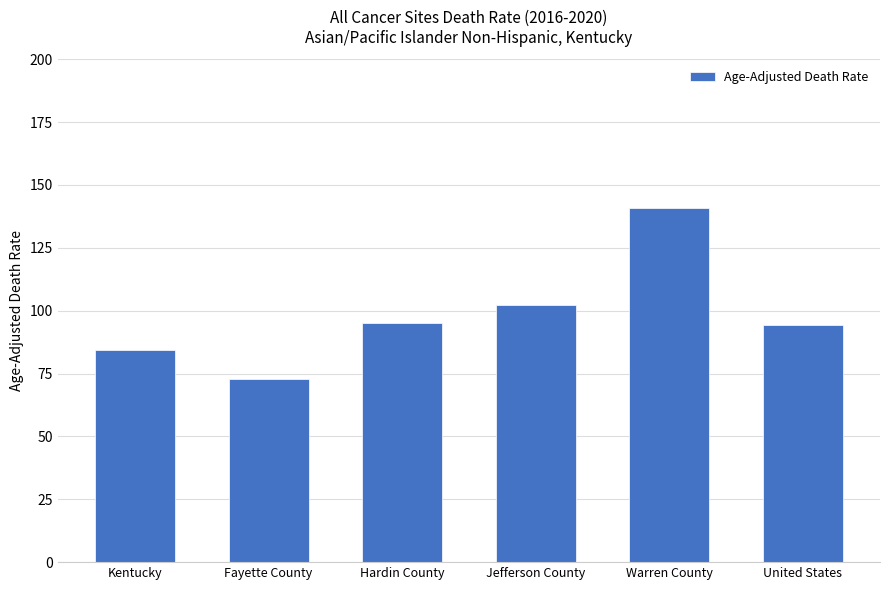

Approximately how many times larger is the value at Hardin County compared to United States?

1.0